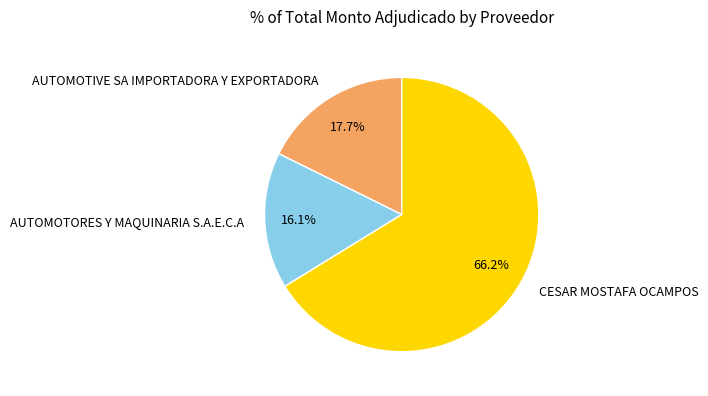

What percentage is the CESAR MOSTAFA OCAMPOS slice, to the nearest percent?

66%